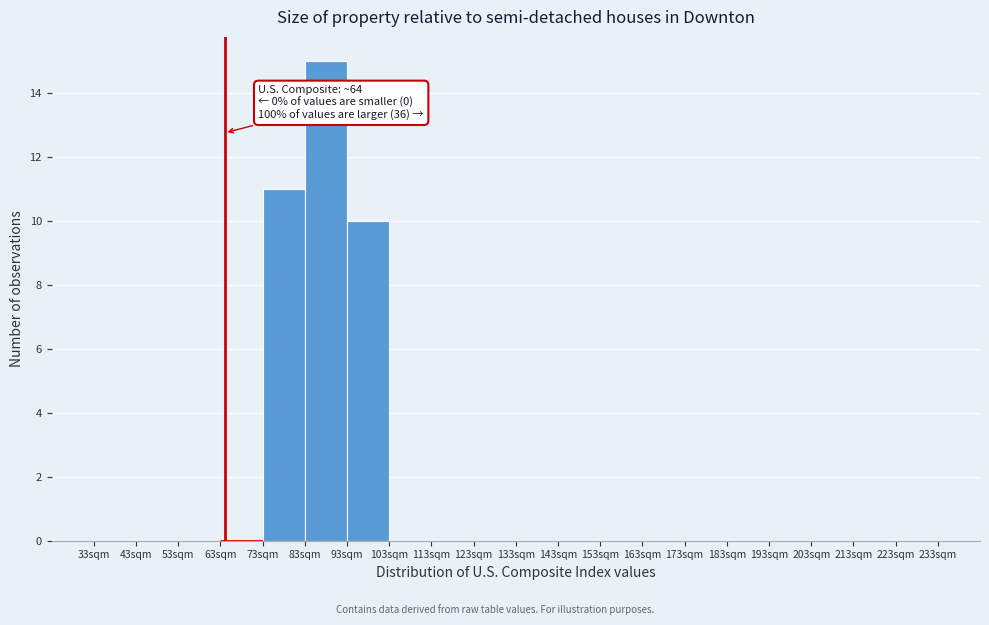

Over which range of the x-axis is the bar tallest?

83 to 93